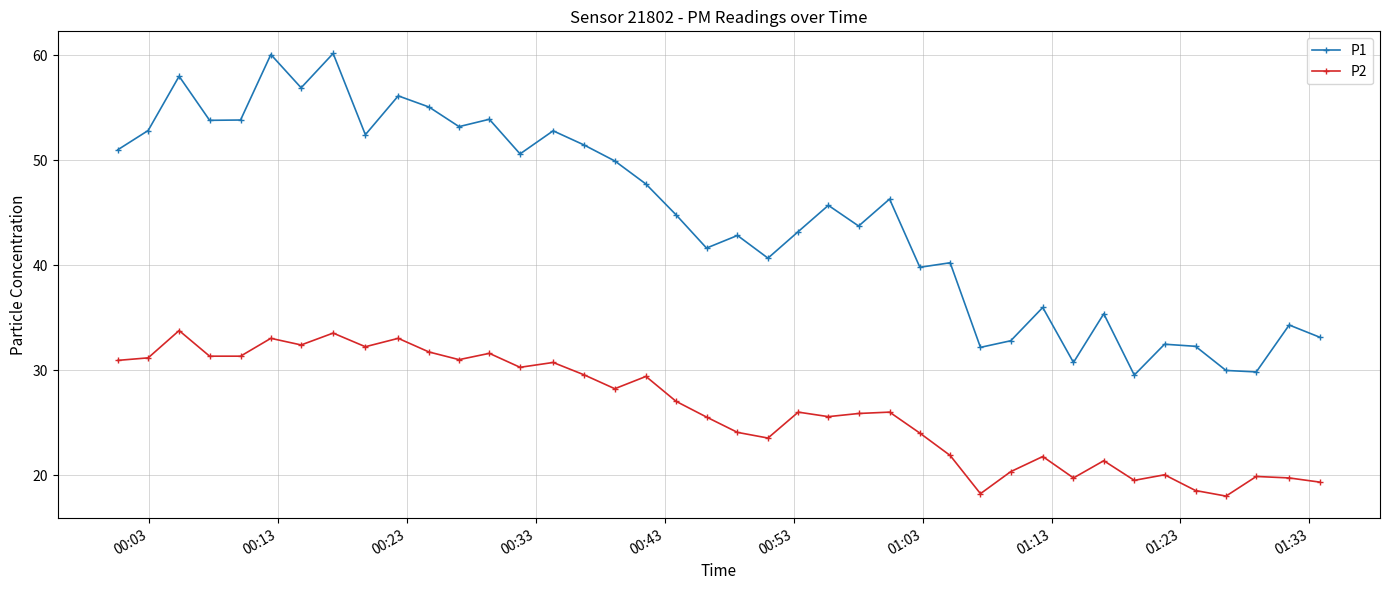

What is the difference between the maximum and second lowest values in the P1 series?

30.3